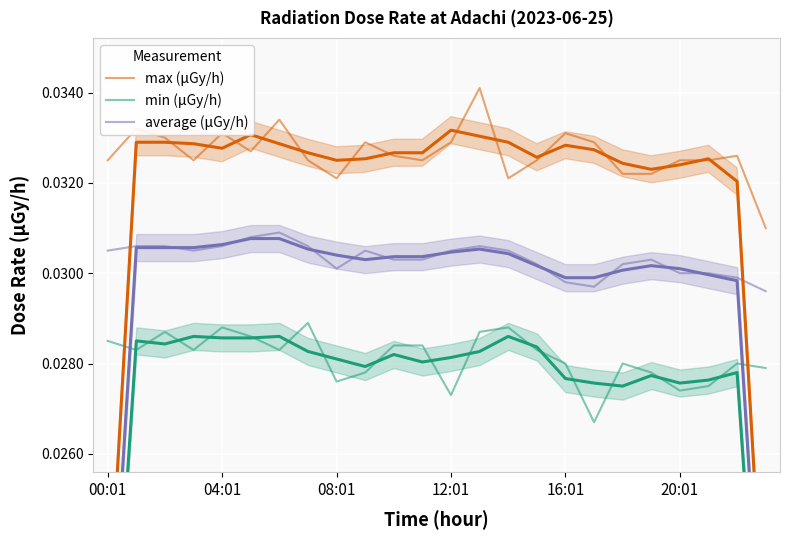

At which label is average (μGy/h) closest to 0?

23